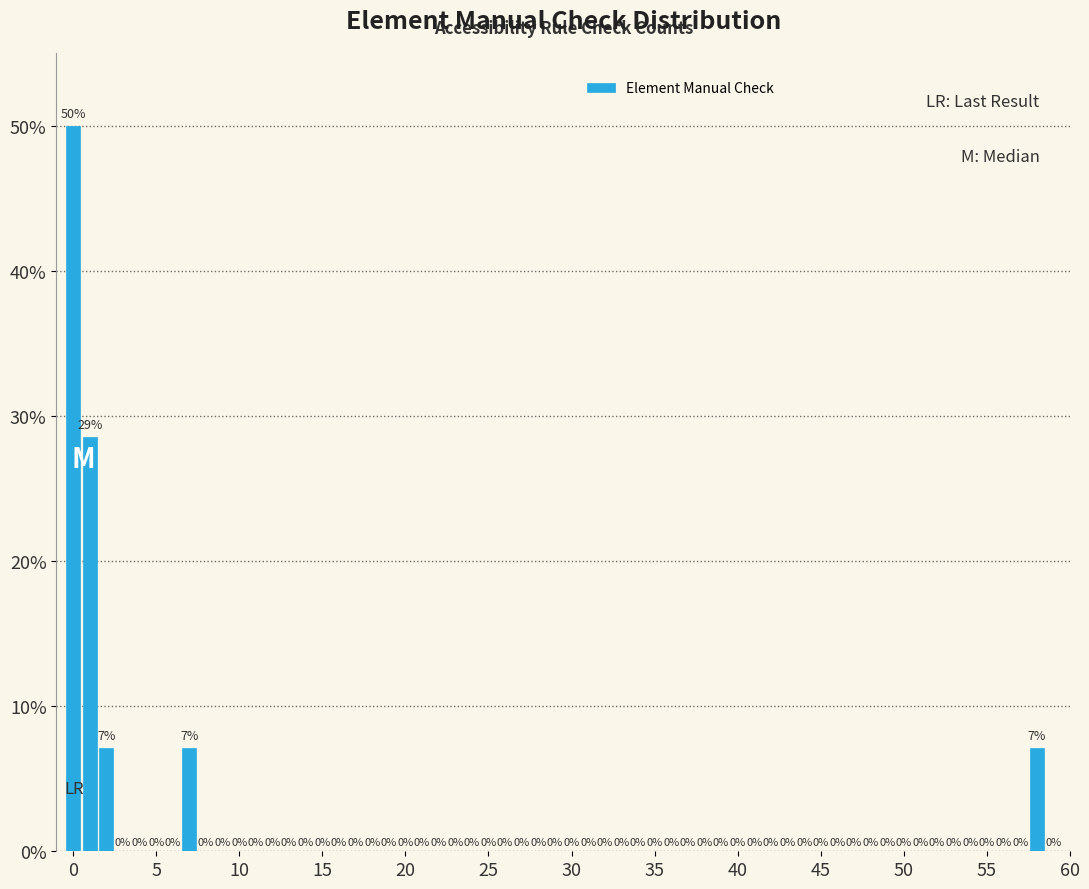

Around what value on the x-axis is the tallest bar? Give the approximate position of its centre, as read against the axis.

0.0